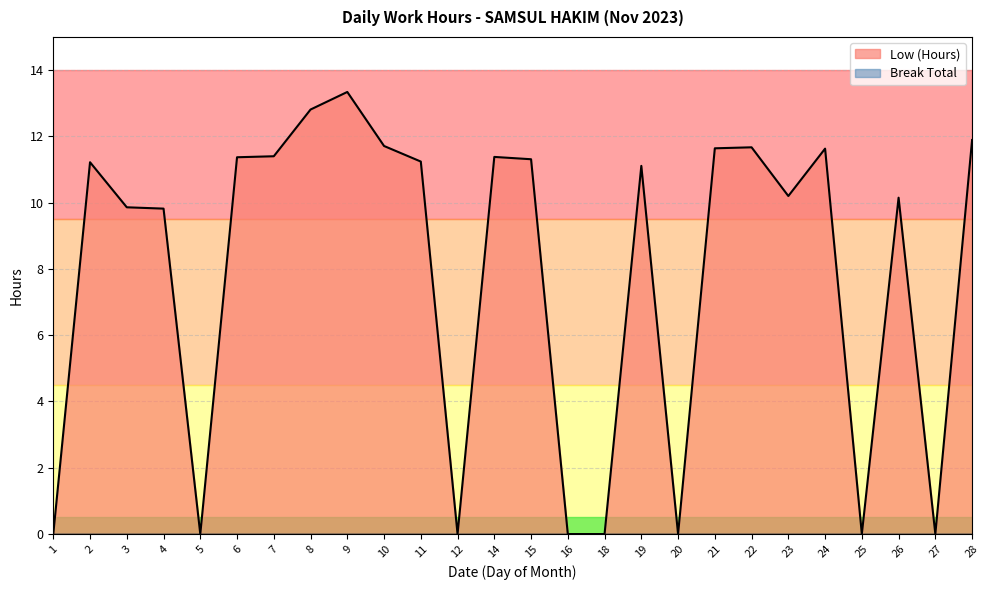

Reading left to right, transcribe all the data shown in this chart.

1=0.0	2=11.2	3=9.9	4=9.8	5=0.0	6=11.4	7=11.4	8=12.8	9=13.3	10=11.7	11=11.2	12=0.0	14=11.4	15=11.3	16=0.0	18=0.0	19=11.1	20=0.0	21=11.6	22=11.7	23=10.2	24=11.6	25=0.0	26=10.2	27=0.0	28=11.9